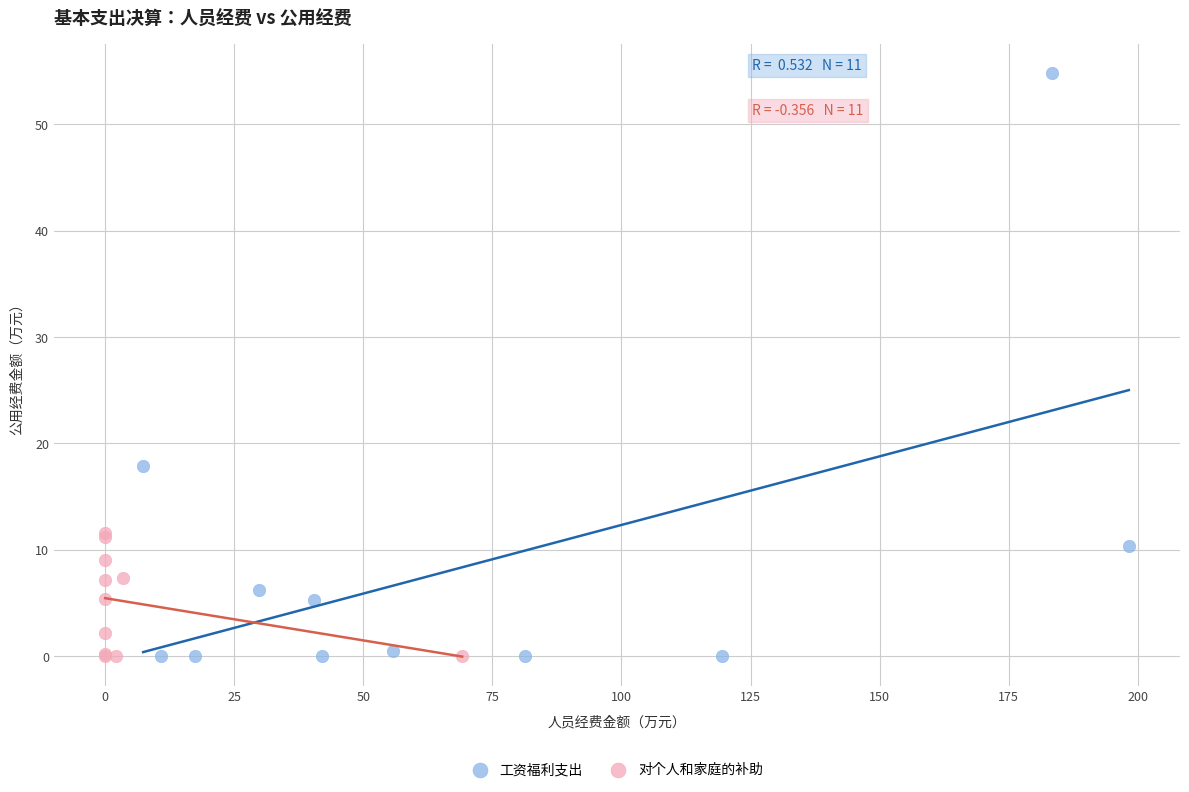

Which series contains the highest Y value?

工资福利支出